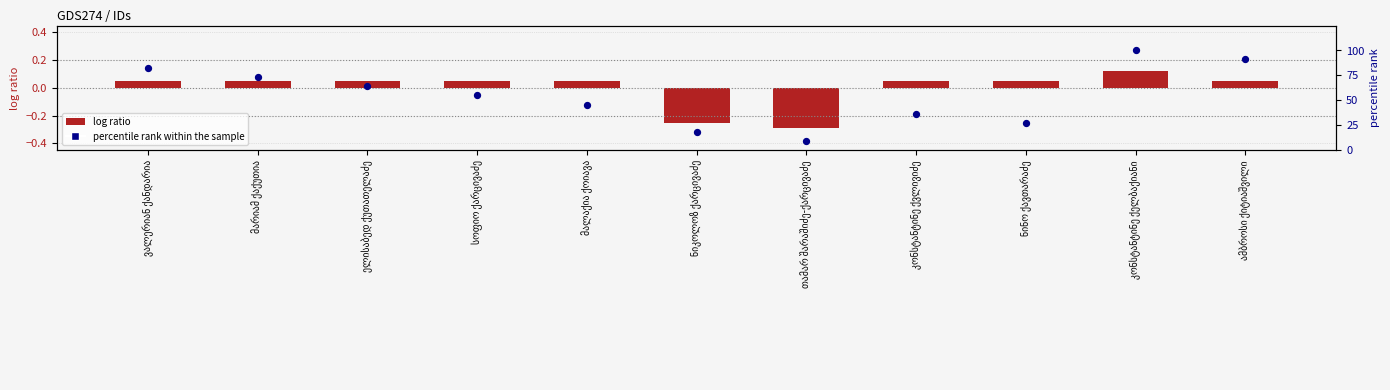

What is the total value across all series at კონსტანტინე ქვლივიძე?

36.1